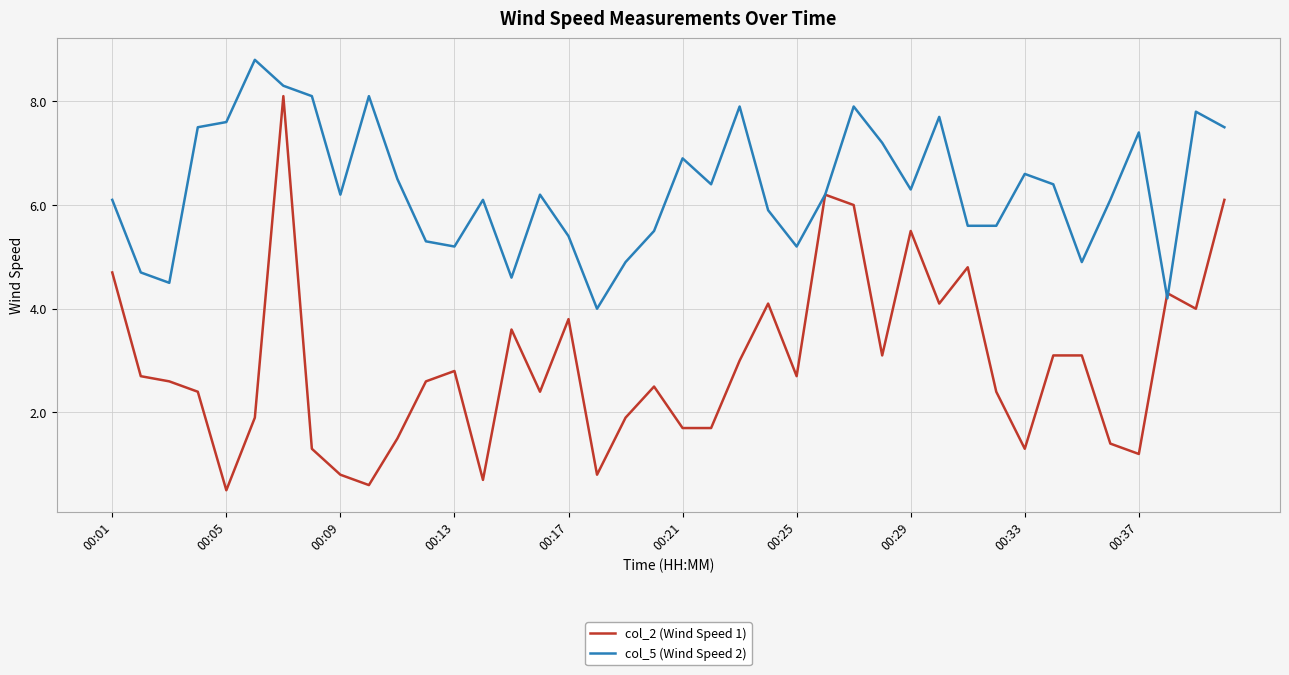

How many lines are shown in the chart?

2